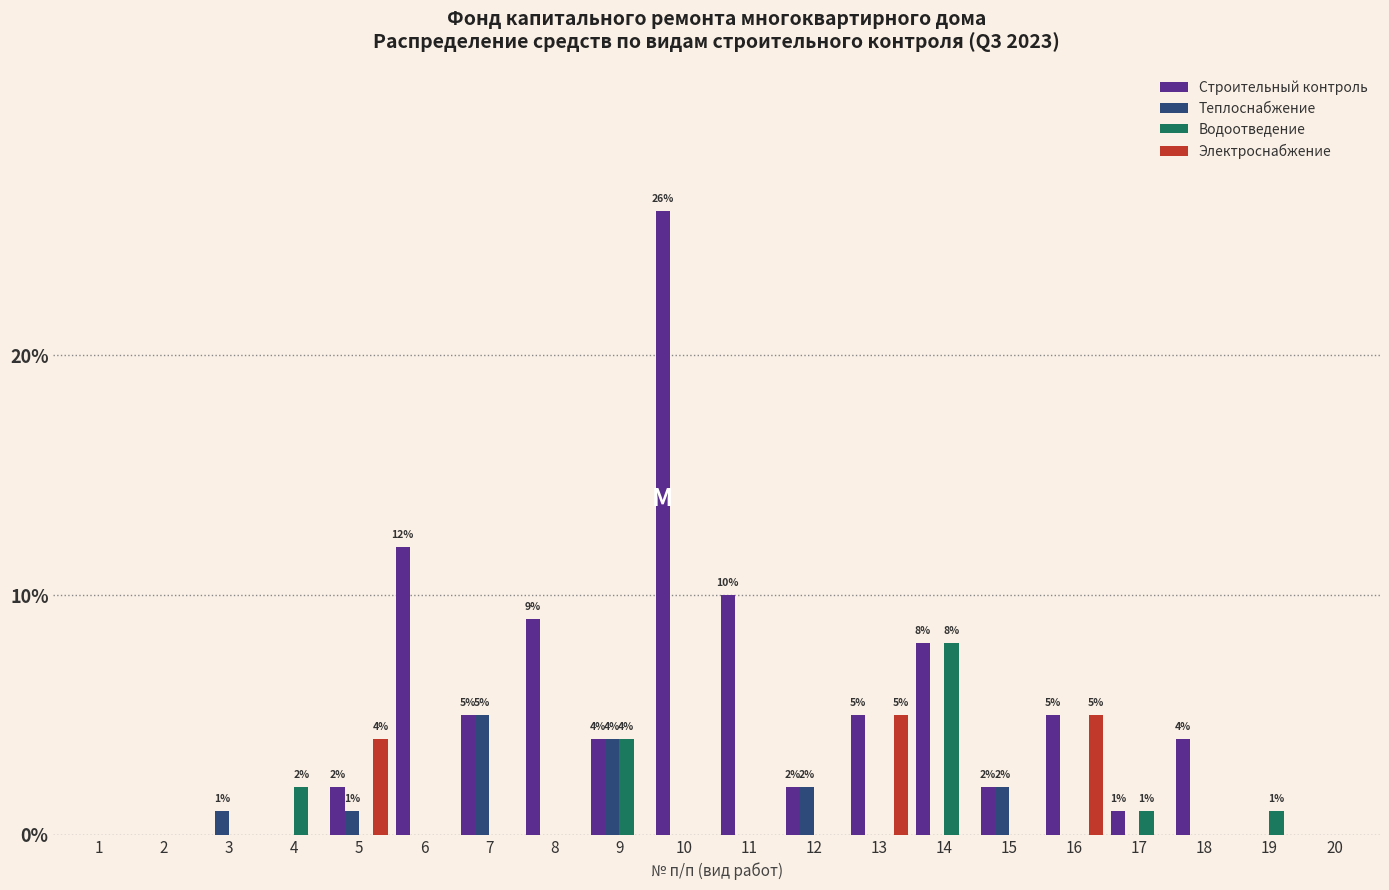

What is the maximum value shown in the chart?

26